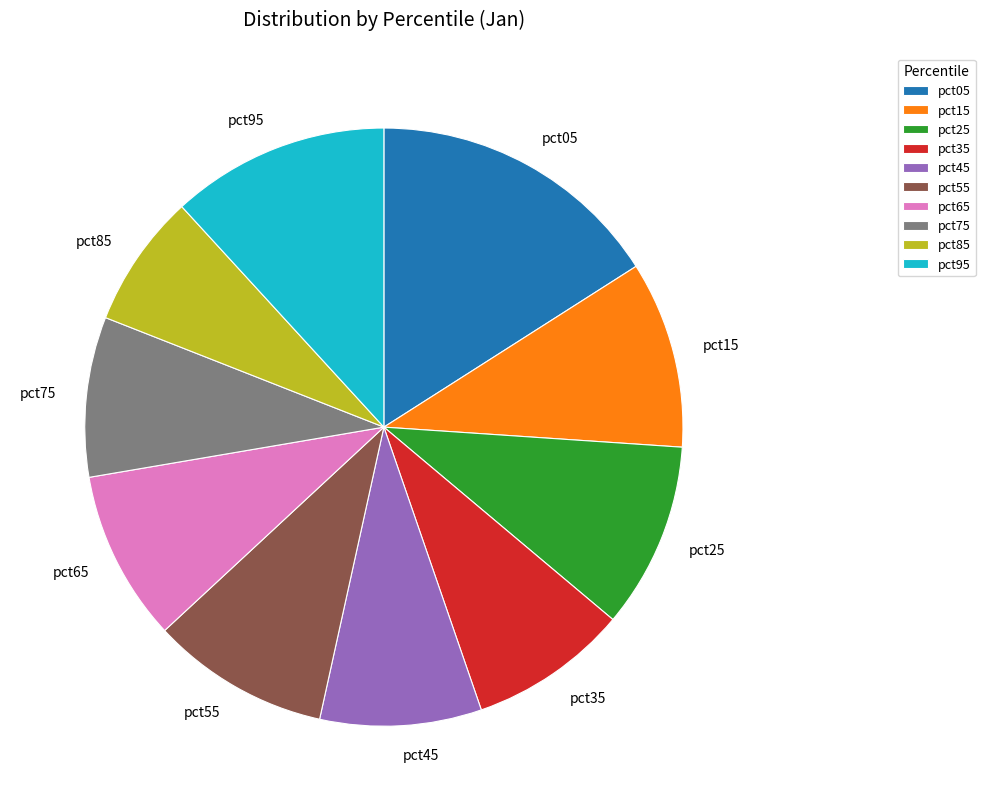

Do pct15 and pct45 together represent more than half of the pie?

No